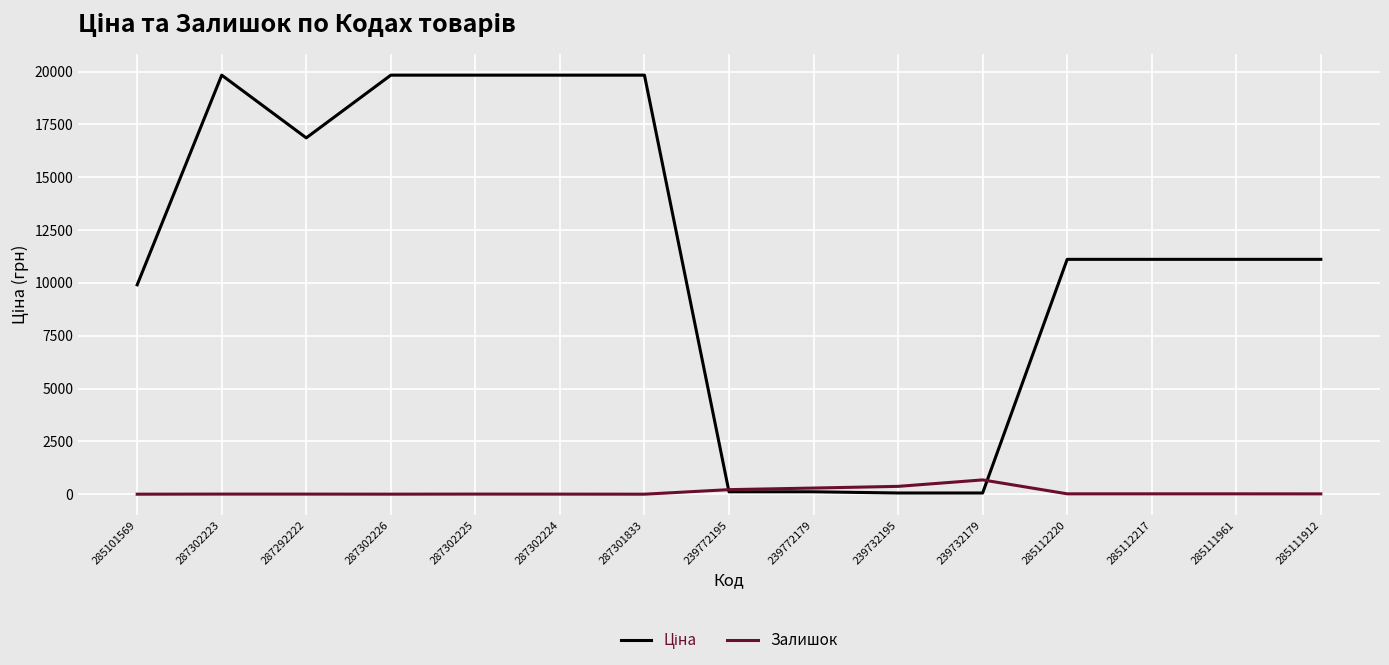

How many distinct data groups are displayed?

2